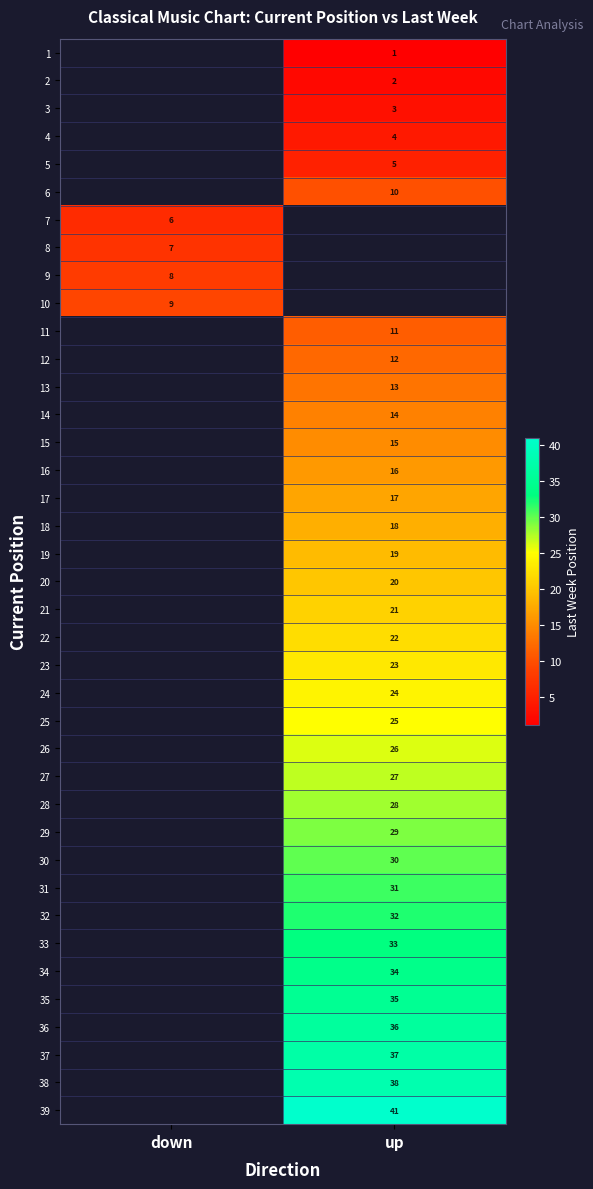

True or false: 37 has a value of 37 at up.

True